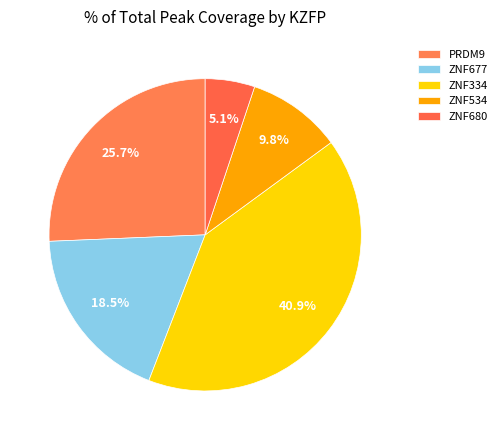

True or false: PRDM9 accounts for 26% of the total.

True